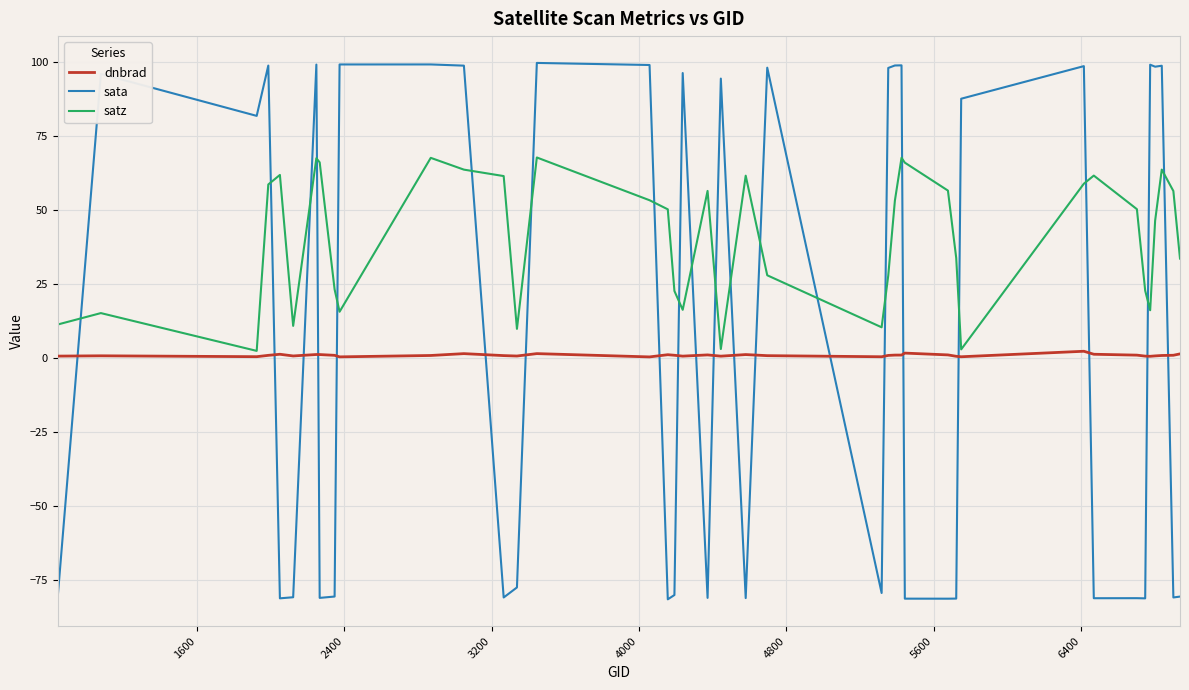

What is the average value of the sata series?

8.2